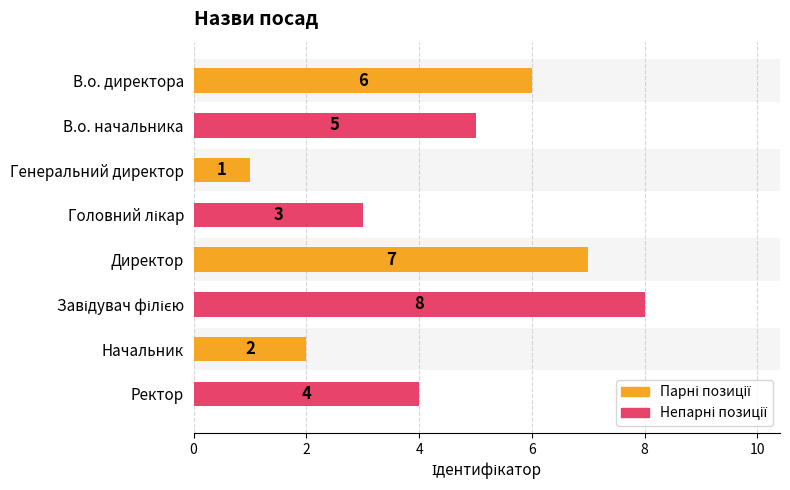

Which has a higher value, В.о. начальника or Начальник?

В.о. начальника